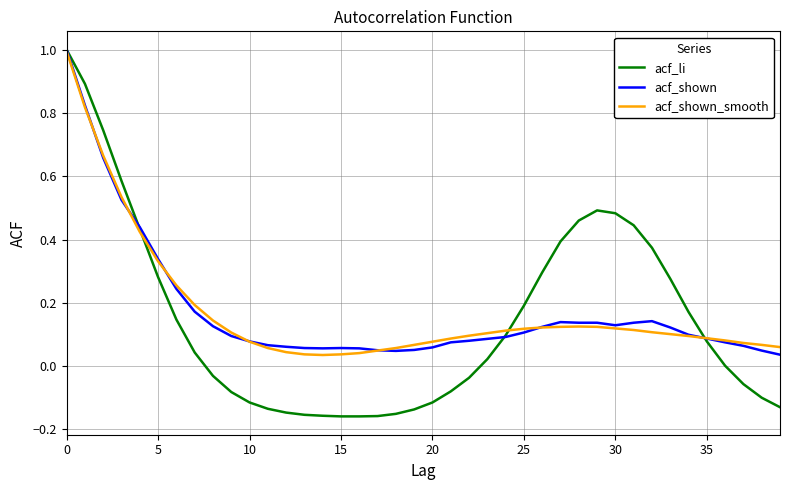

What is the greatest value displayed?

1.0